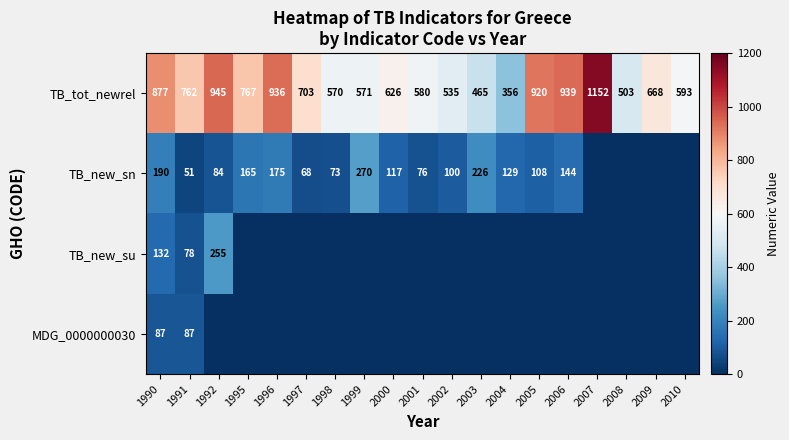

At which category is the sum across all series the highest?

1990